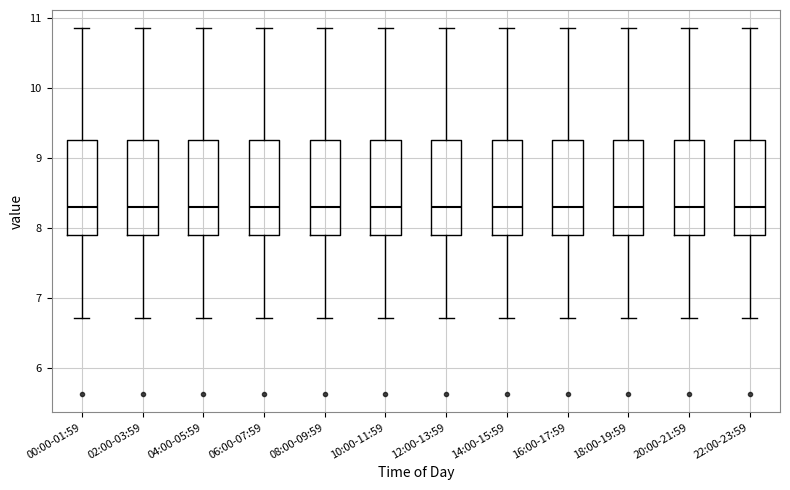

Reading left to right, transcribe this box plot: for each box, give where its median line is, the range the box spans, and where its two whiskers end, as read against the y-axis. The values are not printed on the chart, so give them approximately, as read against the axis.

00:00-01:59: median 8.3, box 7.9 to 9.3, whiskers 6.7 to 10.9
02:00-03:59: median 8.3, box 7.9 to 9.3, whiskers 6.7 to 10.9
04:00-05:59: median 8.3, box 7.9 to 9.3, whiskers 6.7 to 10.9
06:00-07:59: median 8.3, box 7.9 to 9.3, whiskers 6.7 to 10.9
08:00-09:59: median 8.3, box 7.9 to 9.3, whiskers 6.7 to 10.9
10:00-11:59: median 8.3, box 7.9 to 9.3, whiskers 6.7 to 10.9
12:00-13:59: median 8.3, box 7.9 to 9.3, whiskers 6.7 to 10.9
14:00-15:59: median 8.3, box 7.9 to 9.3, whiskers 6.7 to 10.9
16:00-17:59: median 8.3, box 7.9 to 9.3, whiskers 6.7 to 10.9
18:00-19:59: median 8.3, box 7.9 to 9.3, whiskers 6.7 to 10.9
20:00-21:59: median 8.3, box 7.9 to 9.3, whiskers 6.7 to 10.9
22:00-23:59: median 8.3, box 7.9 to 9.3, whiskers 6.7 to 10.9